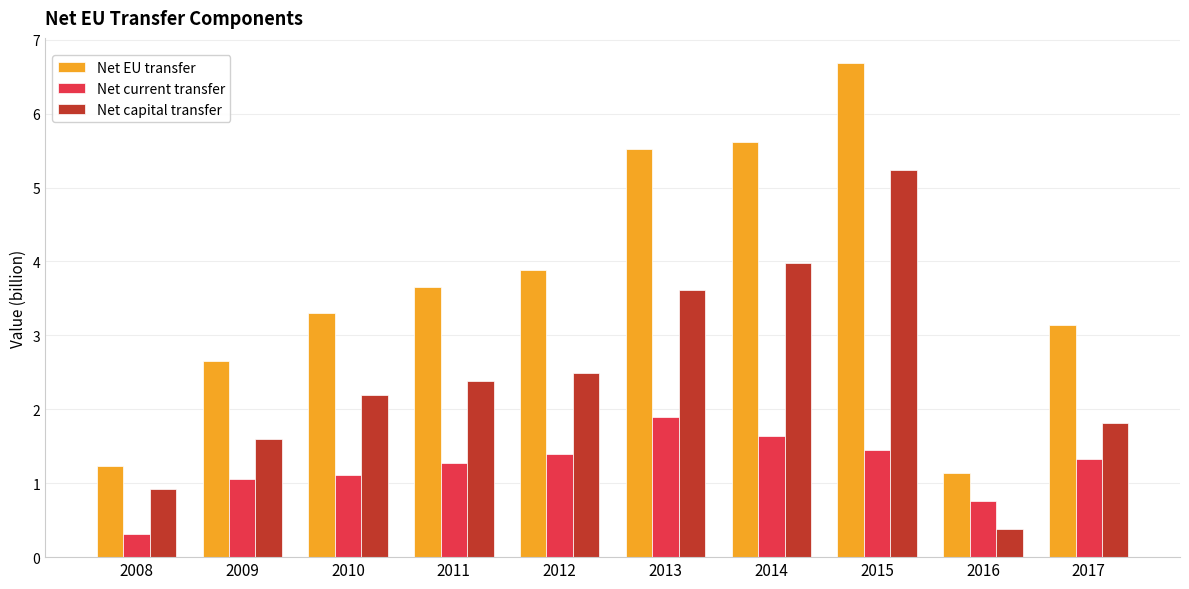

Which series has the largest range (max minus min)?

Net EU transfer